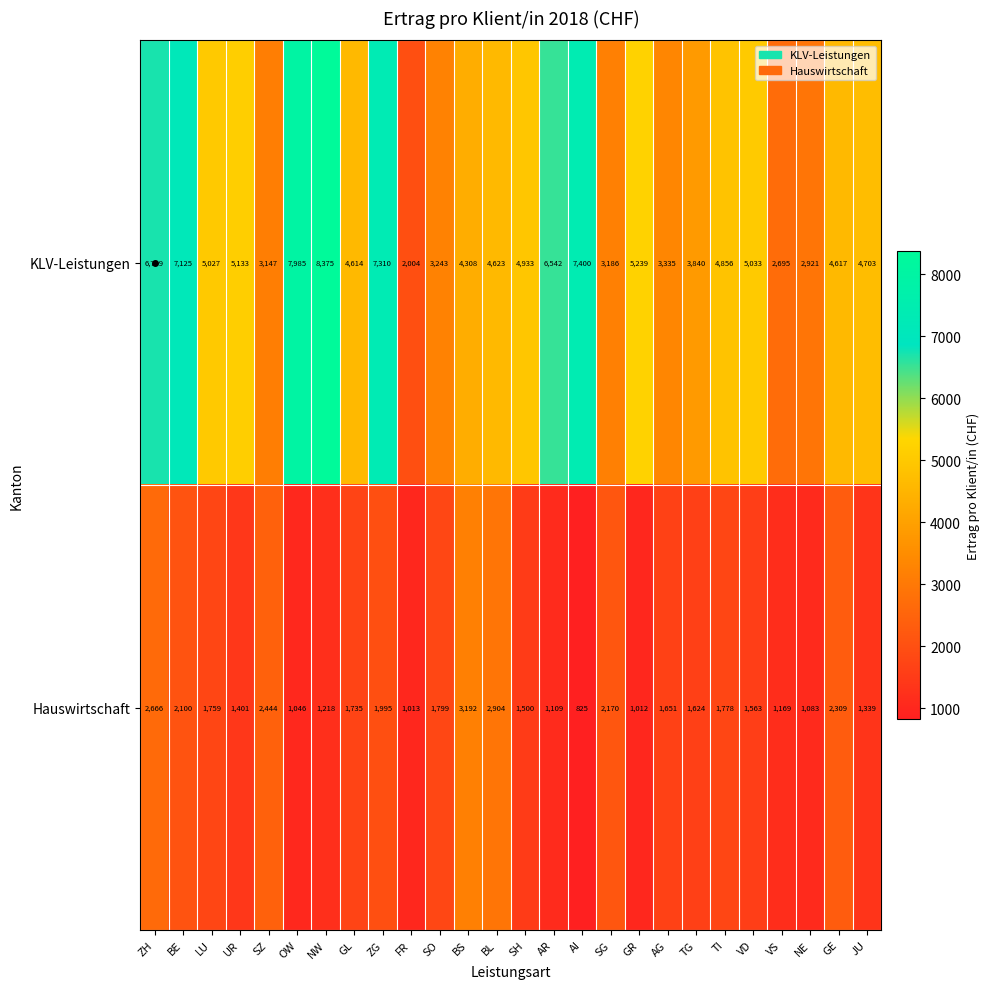

At ZG, list the series in order from smallest to largest.

Hauswirtschaft, KLV-Leistungen